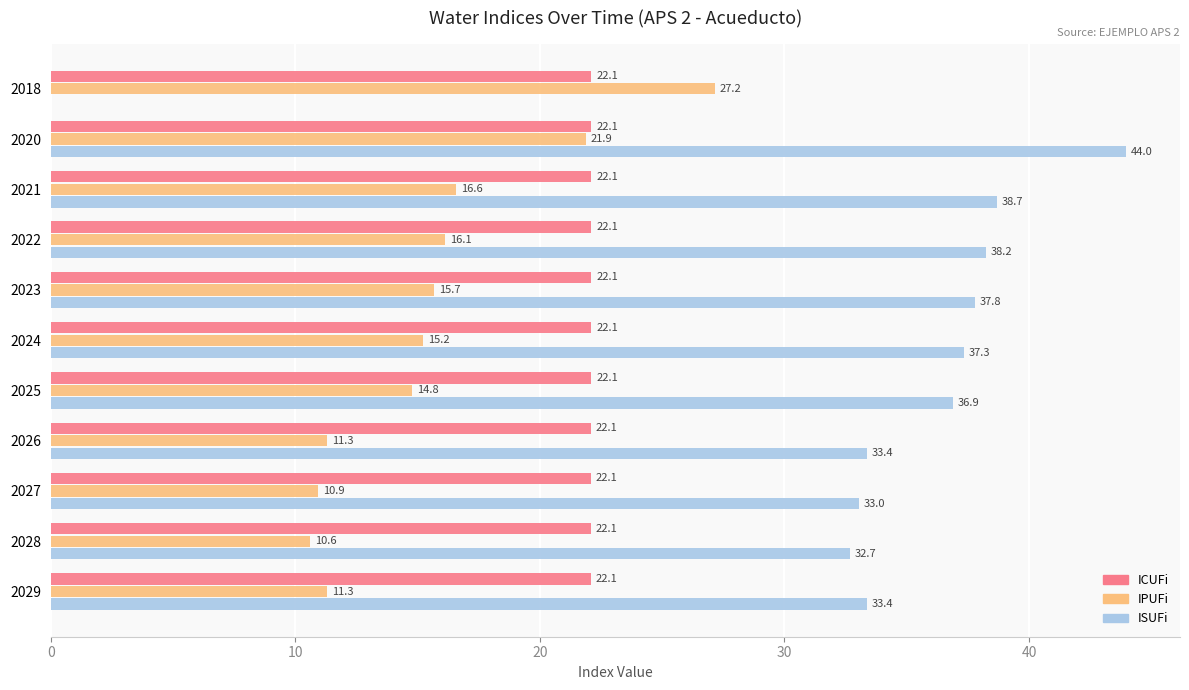

How many categories are shown in the chart?

11